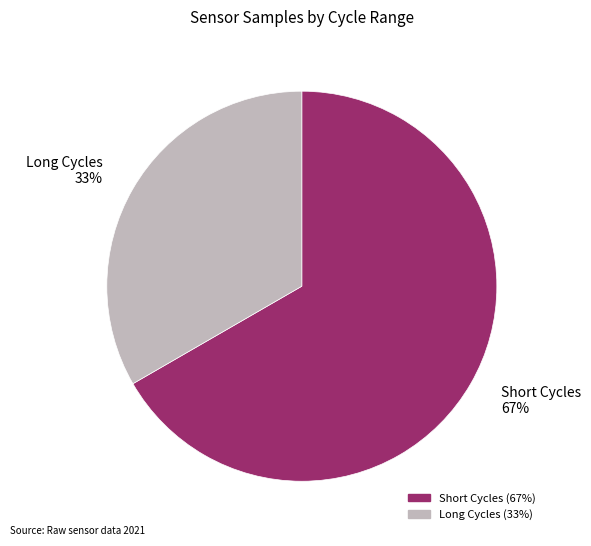

Approximately how many times larger is the value at Long Cycles 33% compared to Short Cycles 67%?

0.5